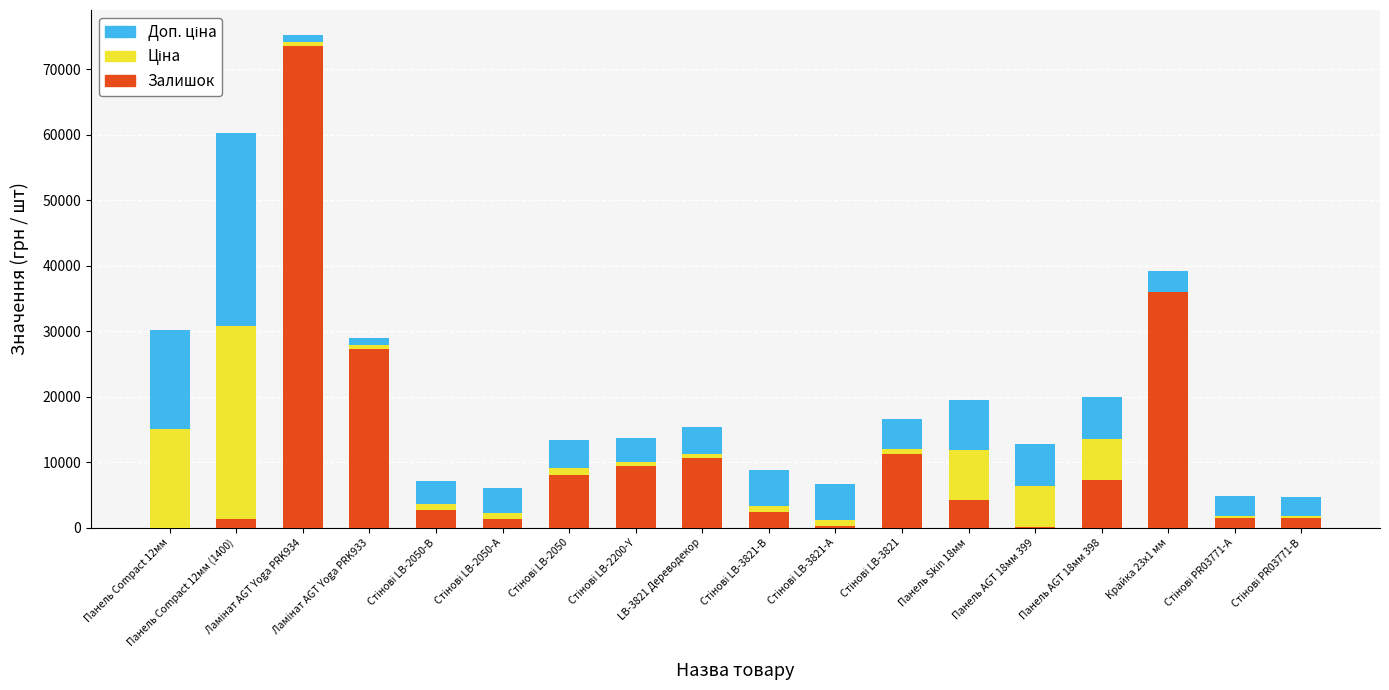

The Залишок series shows 51.3 at Панель AGT 18мм 399. True or false?

False